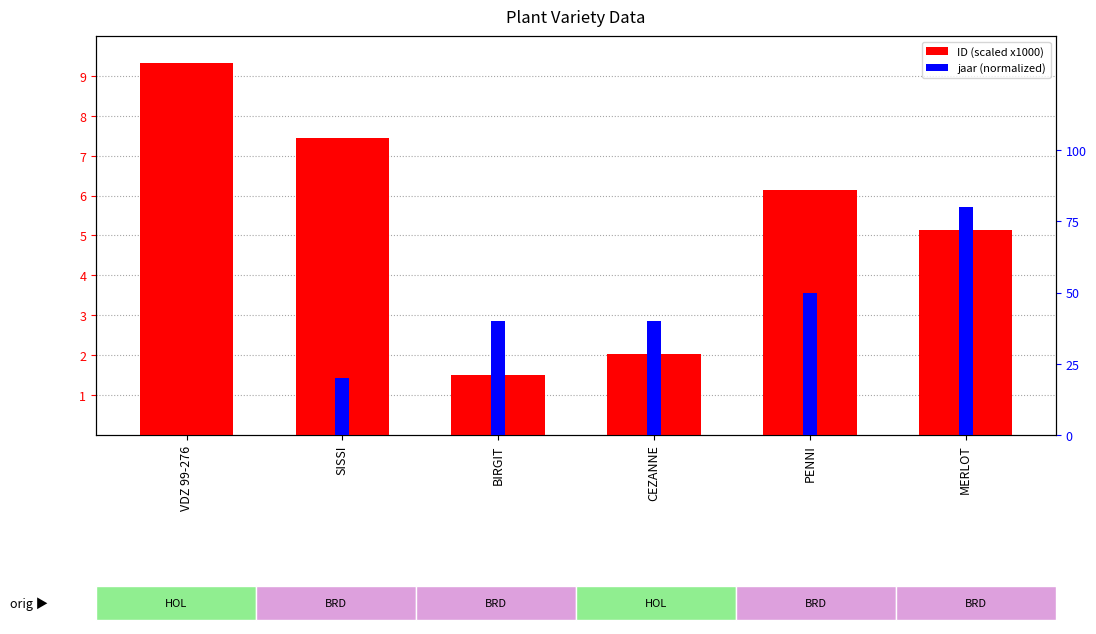

How many groups of bars are there?

6